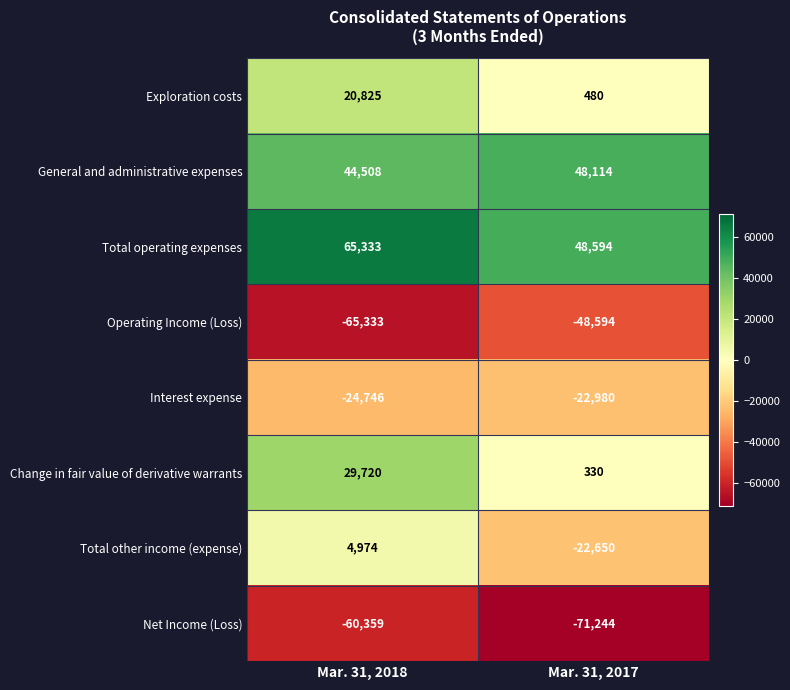

What is the greatest value displayed?

65333